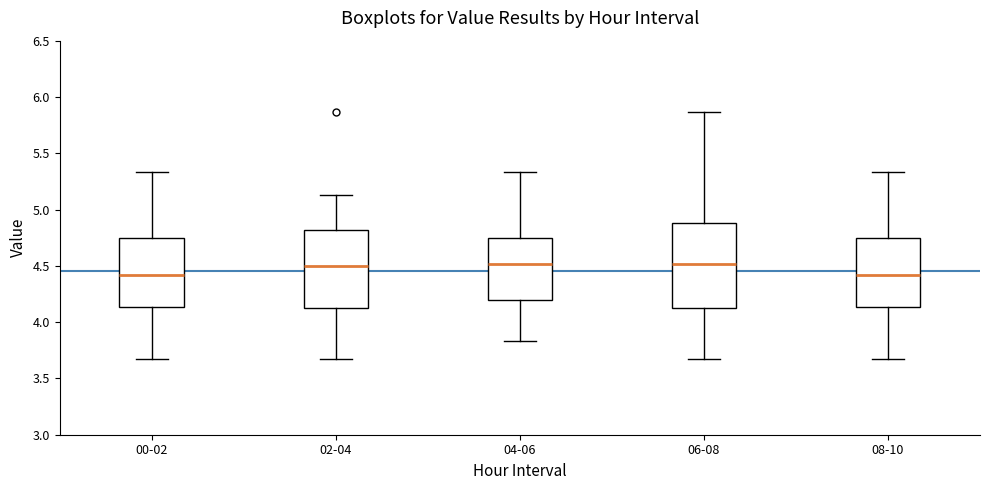

Which box is the tallest, from its lower edge to its upper edge?

06-08